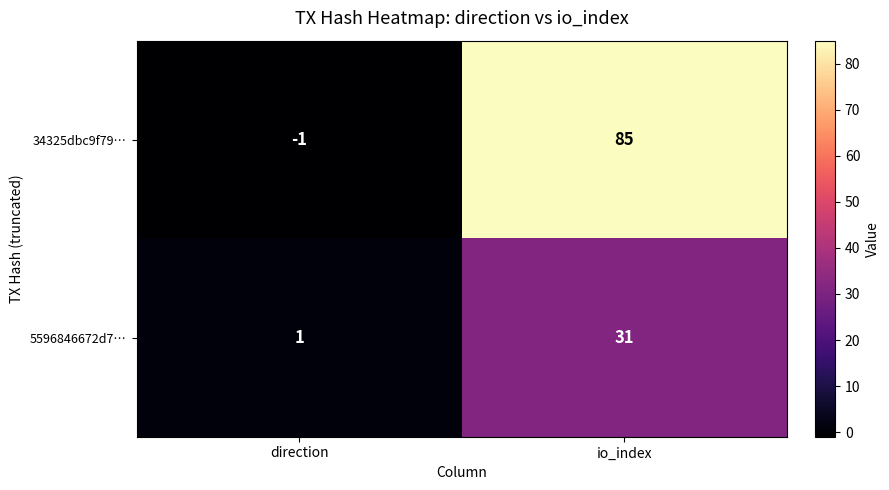

Reading left to right, what are all the values shown in this chart?

34325dbc9f79…: direction=-1	io_index=85
5596846672d7…: direction=1	io_index=31